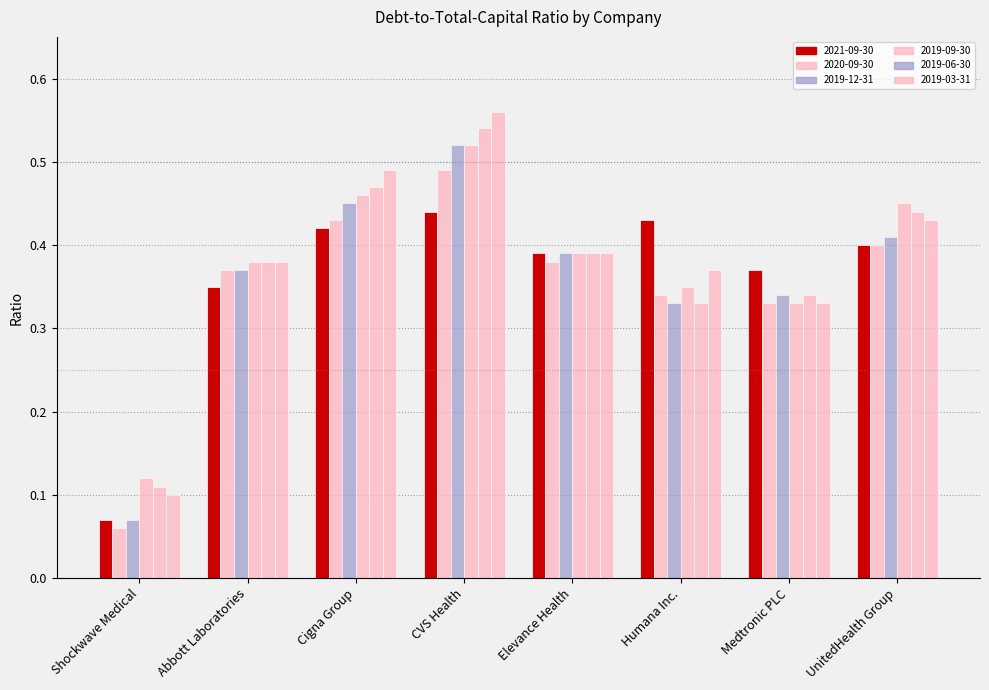

What is the difference between the maximum and minimum values in the 2019-09-30 series?

0.4